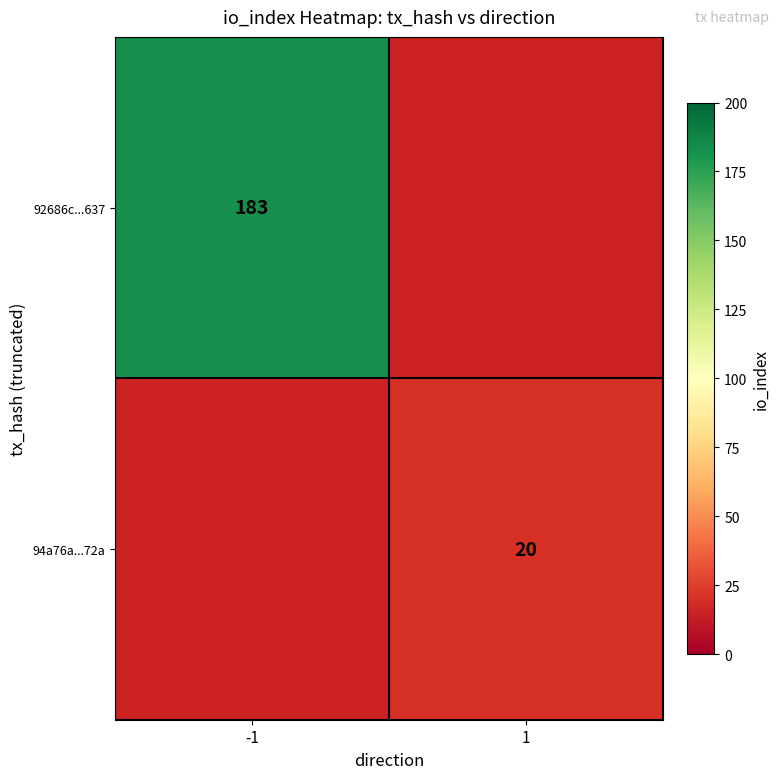

The 94a76a...72a series shows 6 at 1. True or false?

False